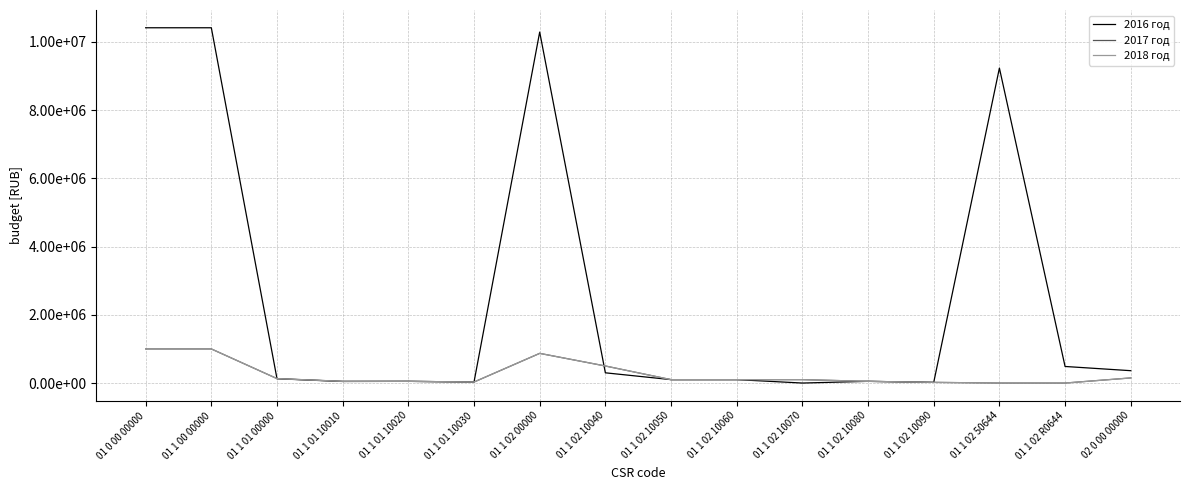

At how many categories does at least one series exceed 2547944?

4